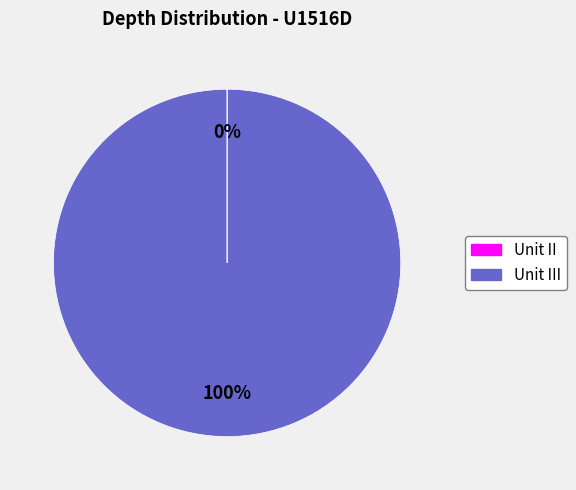

To the nearest percent, what is the average slice percentage?

50%